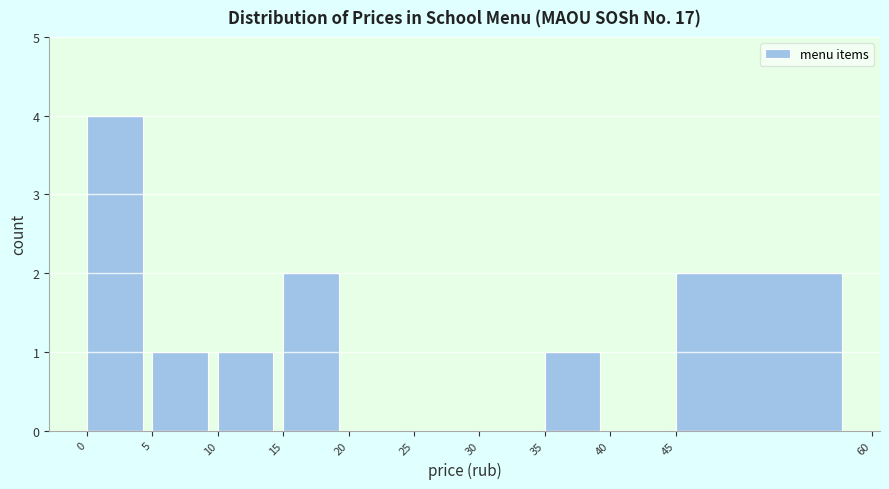

Reading left to right, transcribe this chart: for each bar, give the range it covers on the x-axis and its height. The values are not printed on the chart, so give them approximately, as read against the axis.

0 to 5: 4
5 to 10: 1
10 to 15: 1
15 to 20: 2
20 to 25: 0
25 to 30: 0
30 to 35: 0
35 to 40: 1
40 to 45: 0
45 to 60: 2